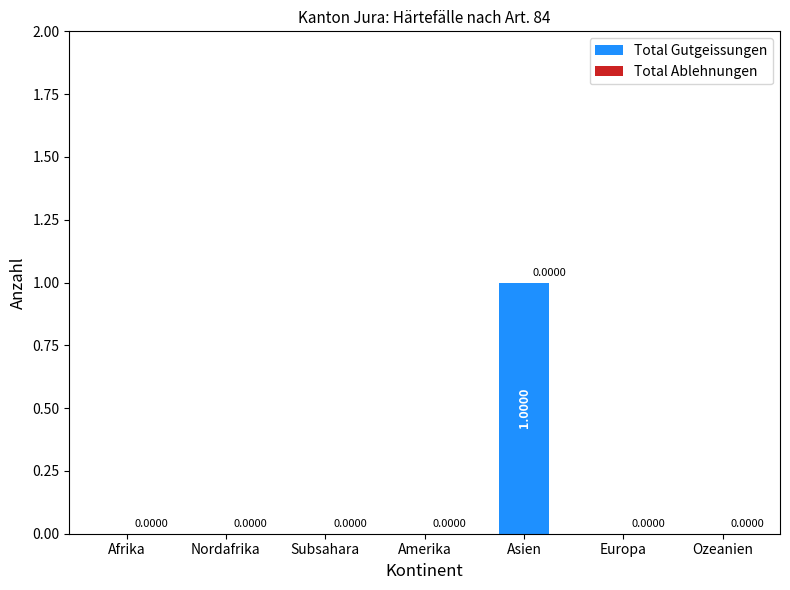

Which label corresponds to the largest value in the chart?

Asien